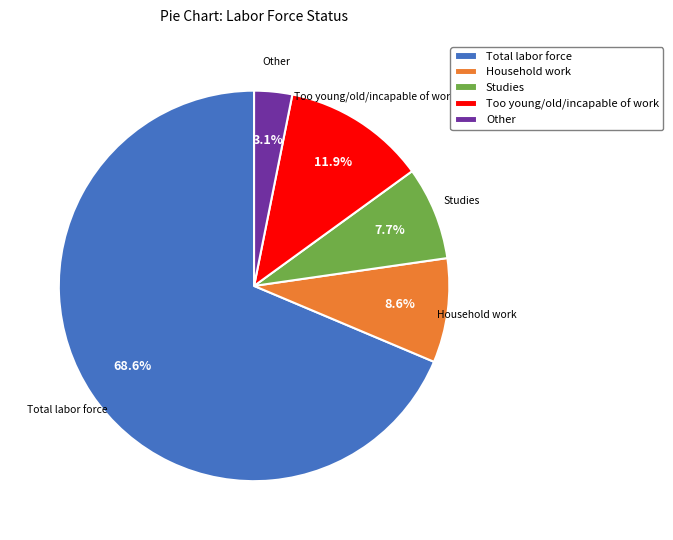

To the nearest percent, what is the difference between the Household work and Studies slice percentages?

1%